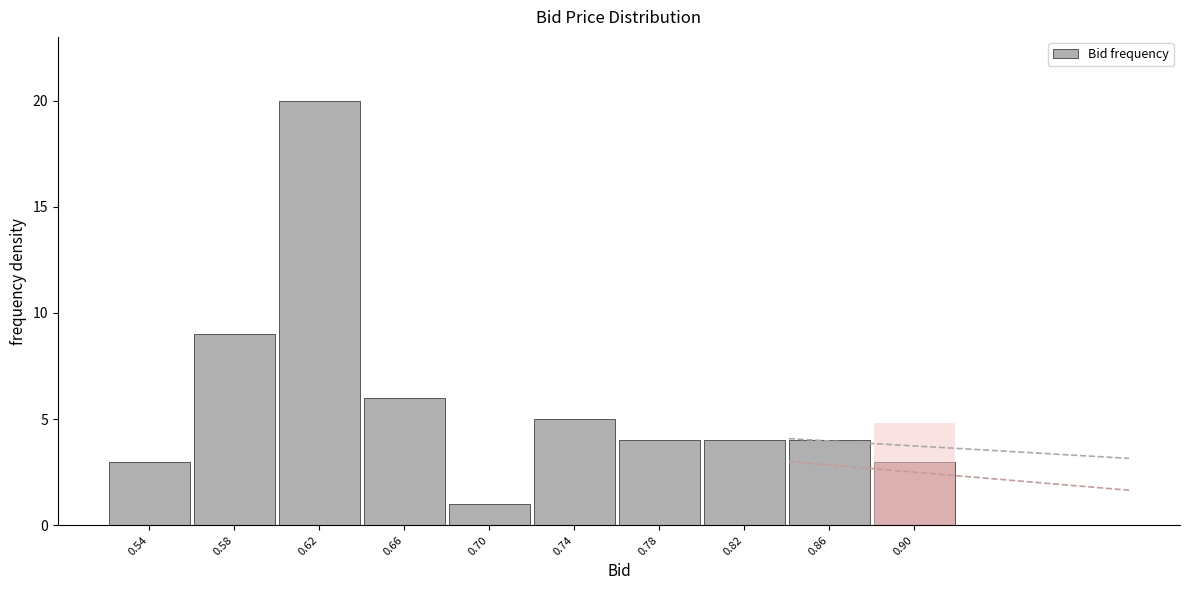

Reading right to left, extract all data points from this chart.

3	4	4	4	5	1	6	20	9	3